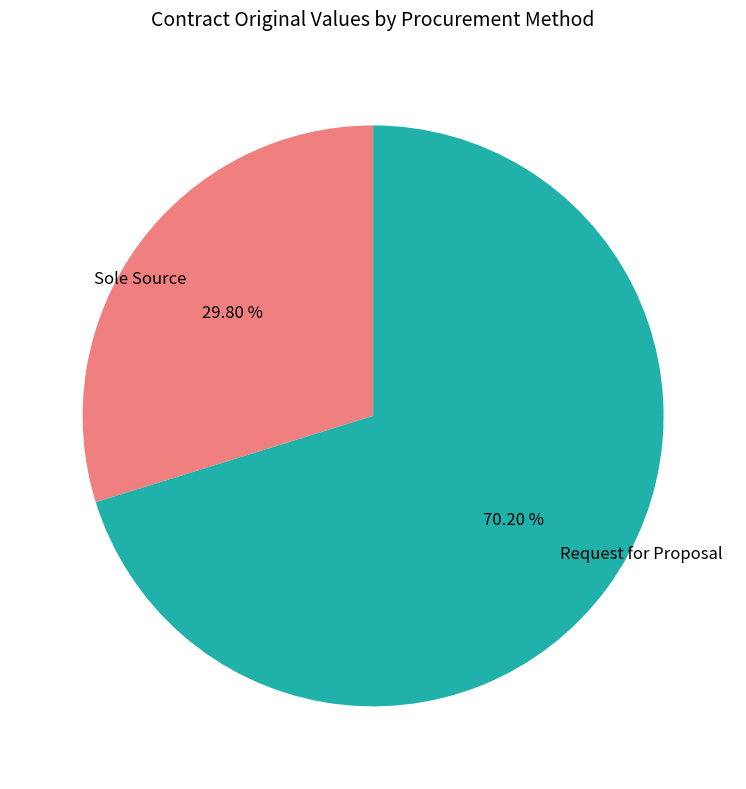

Rank the categories by value from lowest to highest.

Sole Source, Request for Proposal